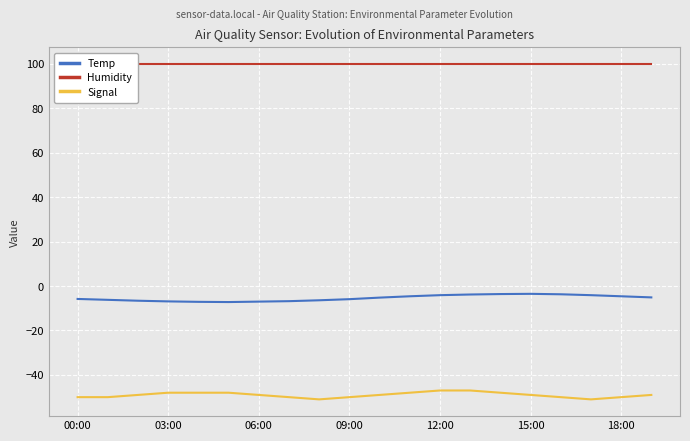

In Signal, how many points are lower than both neighbors (excluding endpoints)?

2